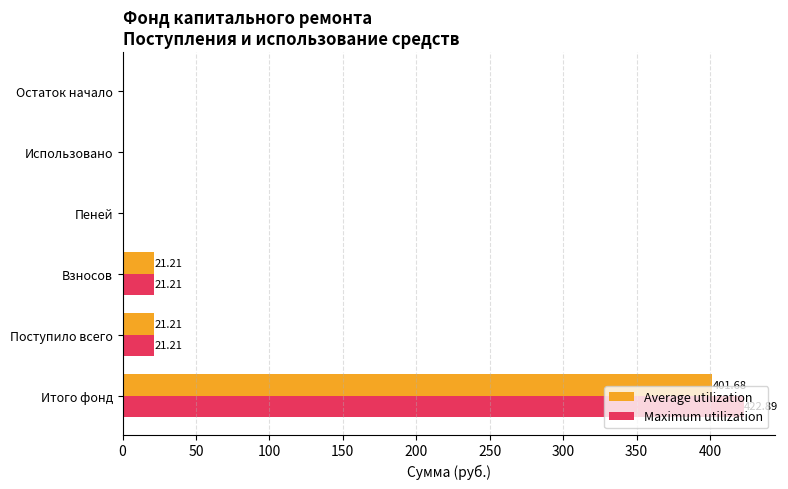

What is the total value across all series at Поступило всего?

42.4